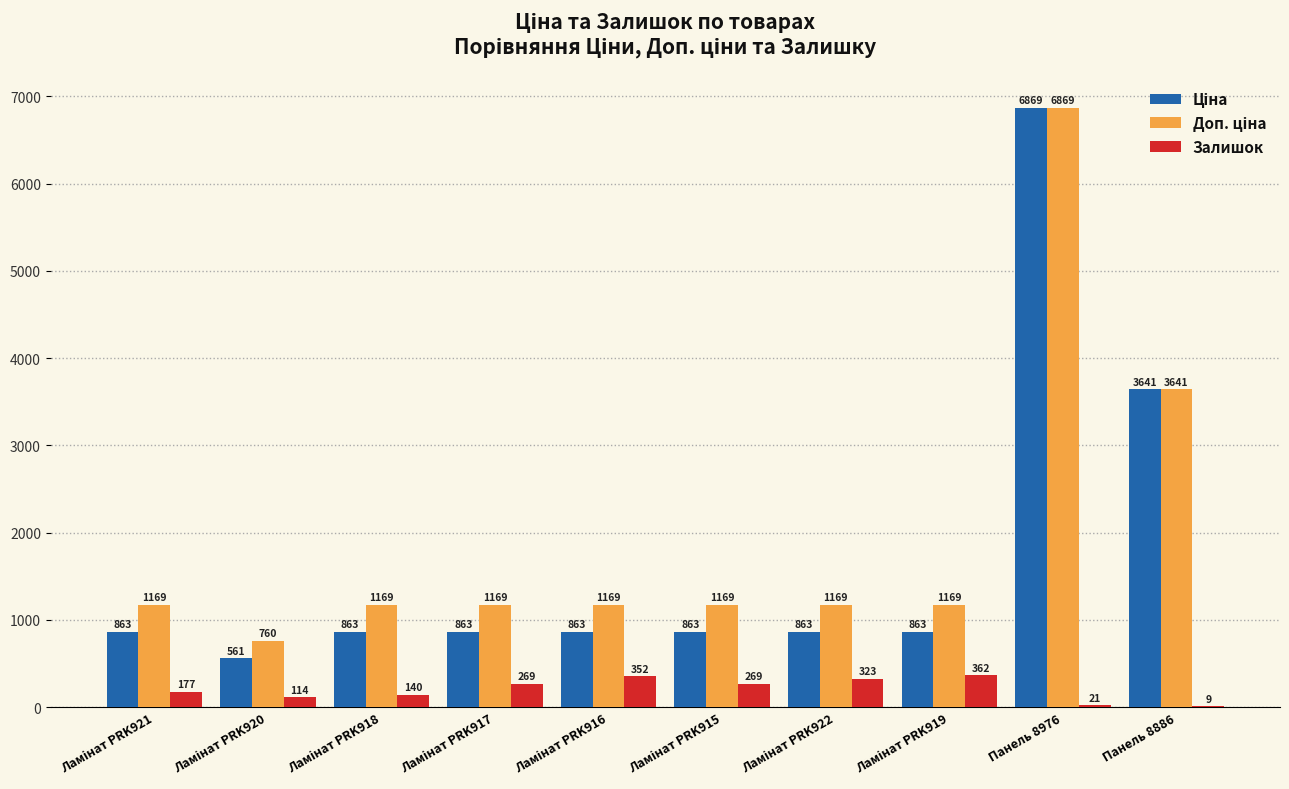

The Залишок series shows 9.0 at Панель 8886. True or false?

True